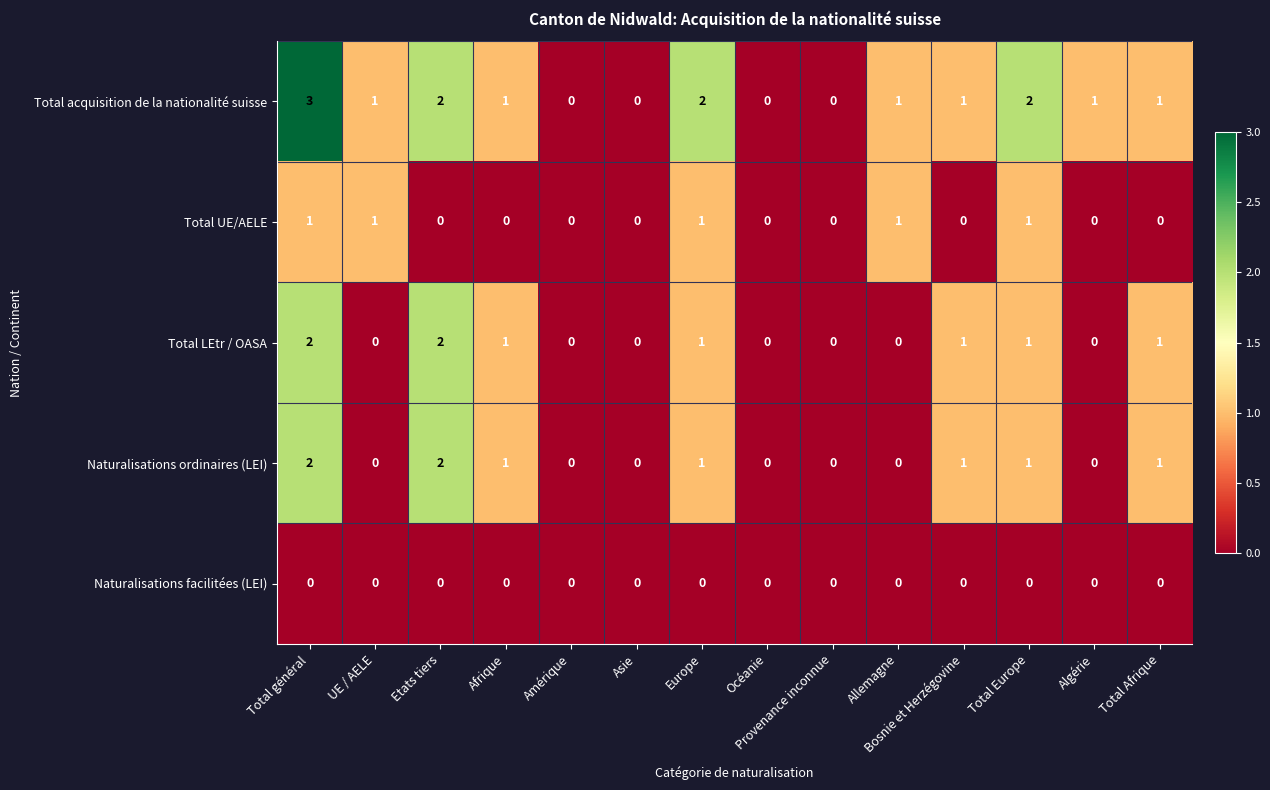

How many values in the Total LEtr / OASA series are below 1?

7